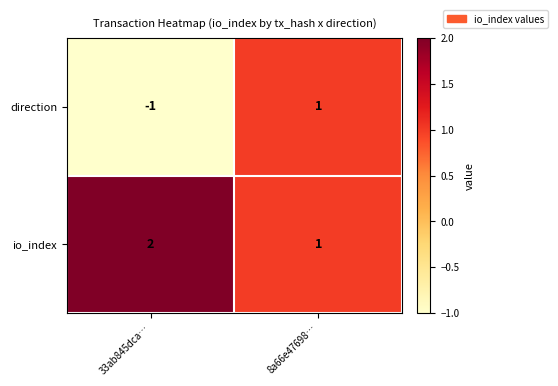

Reading left to right, list all the values displayed in this chart.

direction: -1	1
io_index: 2	1